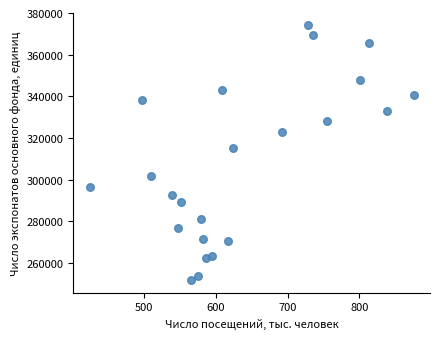

What Y value in the scatter plot is closest to 312931?

315101